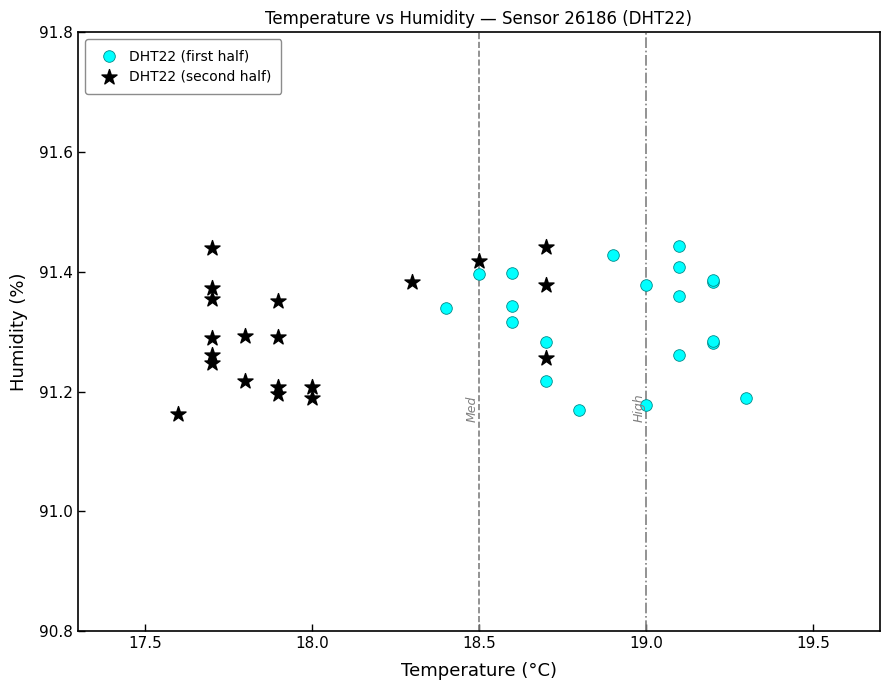

What are all the series names shown in the legend?

DHT22 (first half), DHT22 (second half)